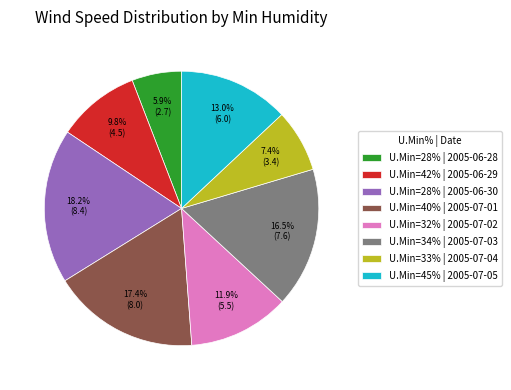

How many slices are in this pie chart?

8